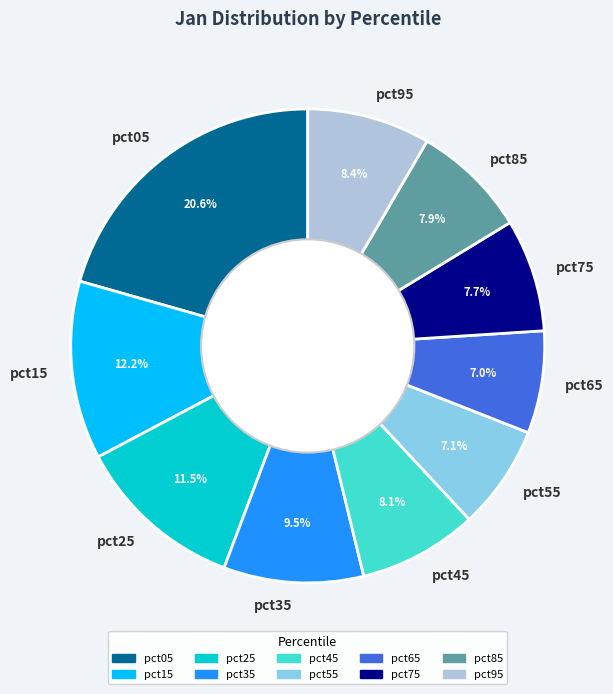

Do pct45 and pct55 together represent more than half of the pie?

No